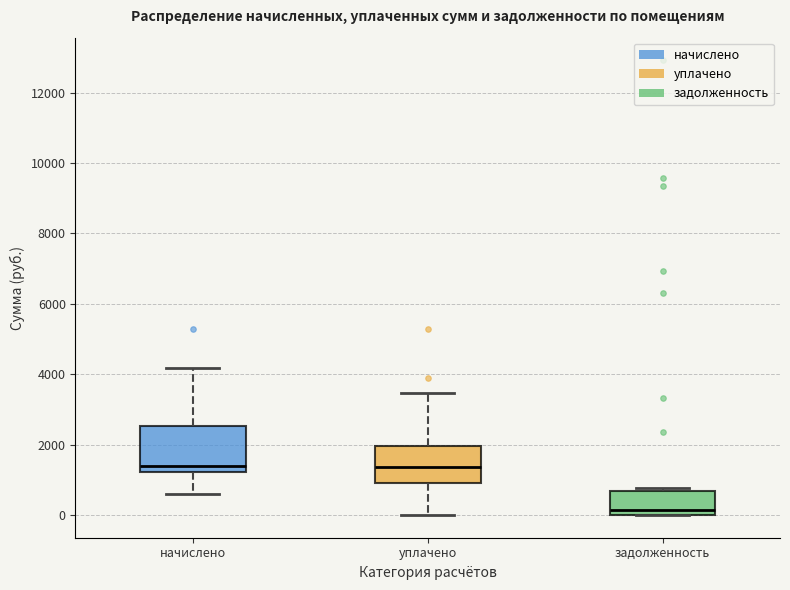

Reading left to right, read every box against the y-axis: the position of its median line, the range the box covers, and the ends of its whiskers. The values are not printed on the chart, so give them approximately, as read against the axis.

начислено: median 1400, box 1200 to 2600, whiskers 600 to 4200
уплачено: median 1400, box 1000 to 2000, whiskers 0 to 3400
задолженность: median 200, box 0 to 600, whiskers 0 to 800